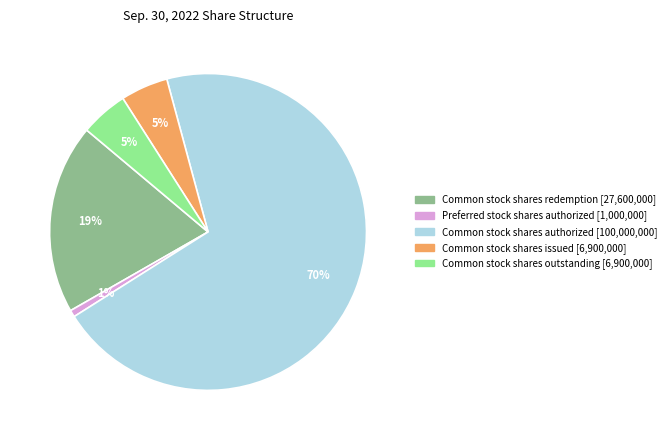

What is the smallest slice in the pie chart?

Preferred stock shares authorized